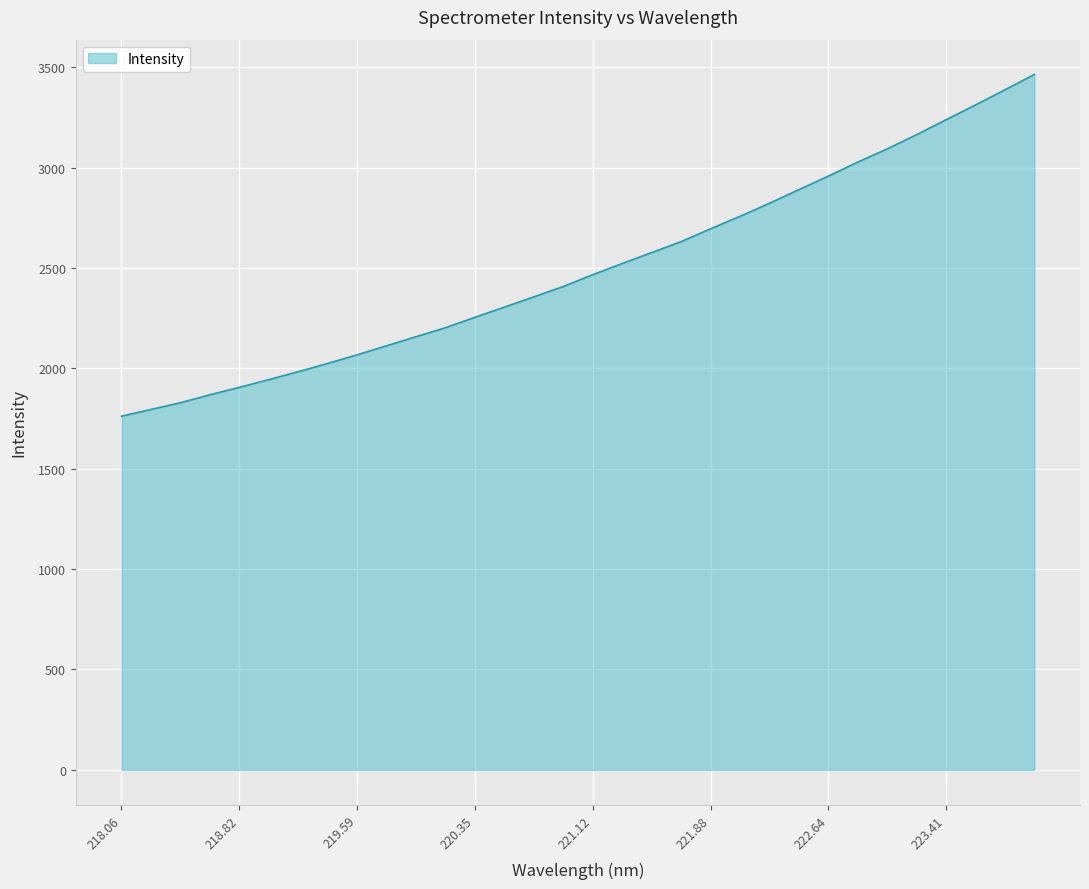

Does the chart have visible grid lines?

Yes